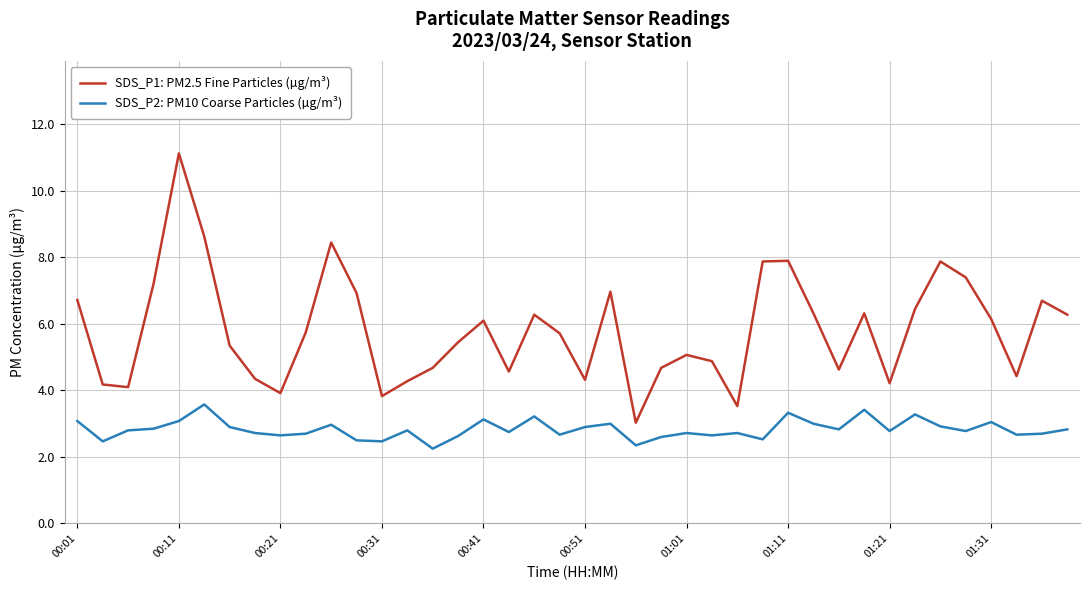

At how many categories does at least one series exceed 6?

19